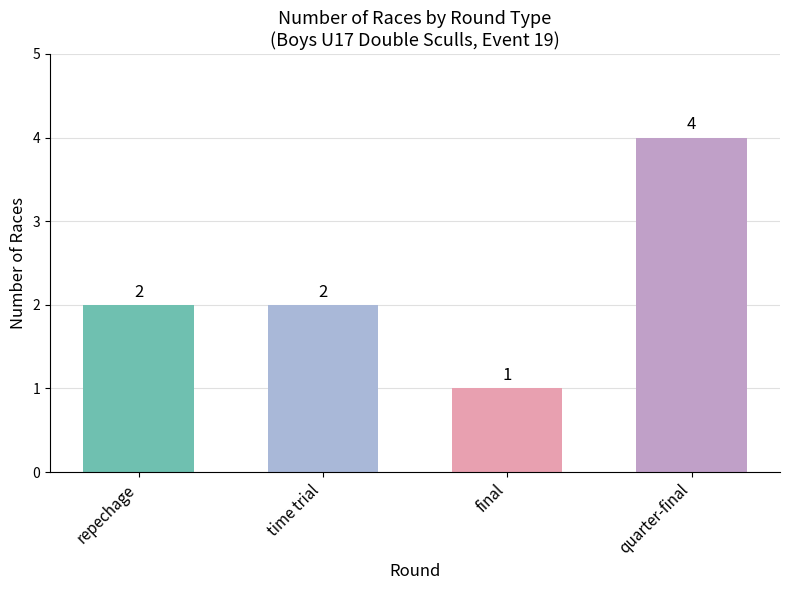

What is the minimum value shown in the chart?

1